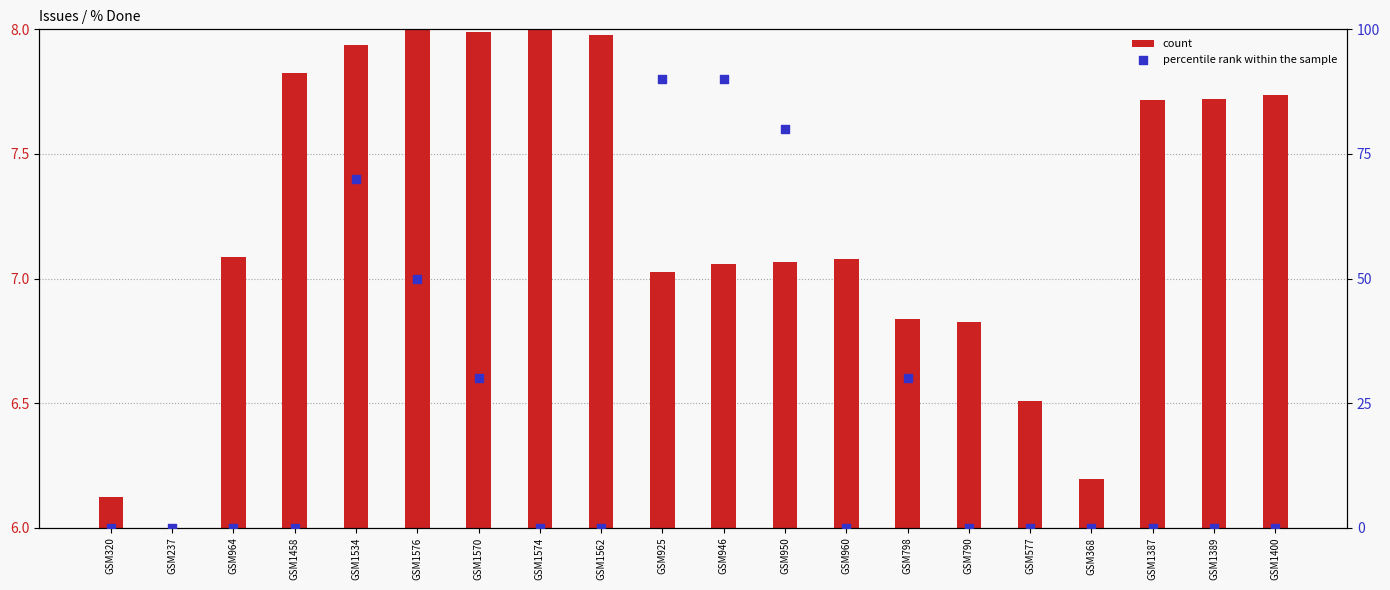

Which series reaches the minimum Y coordinate?

count